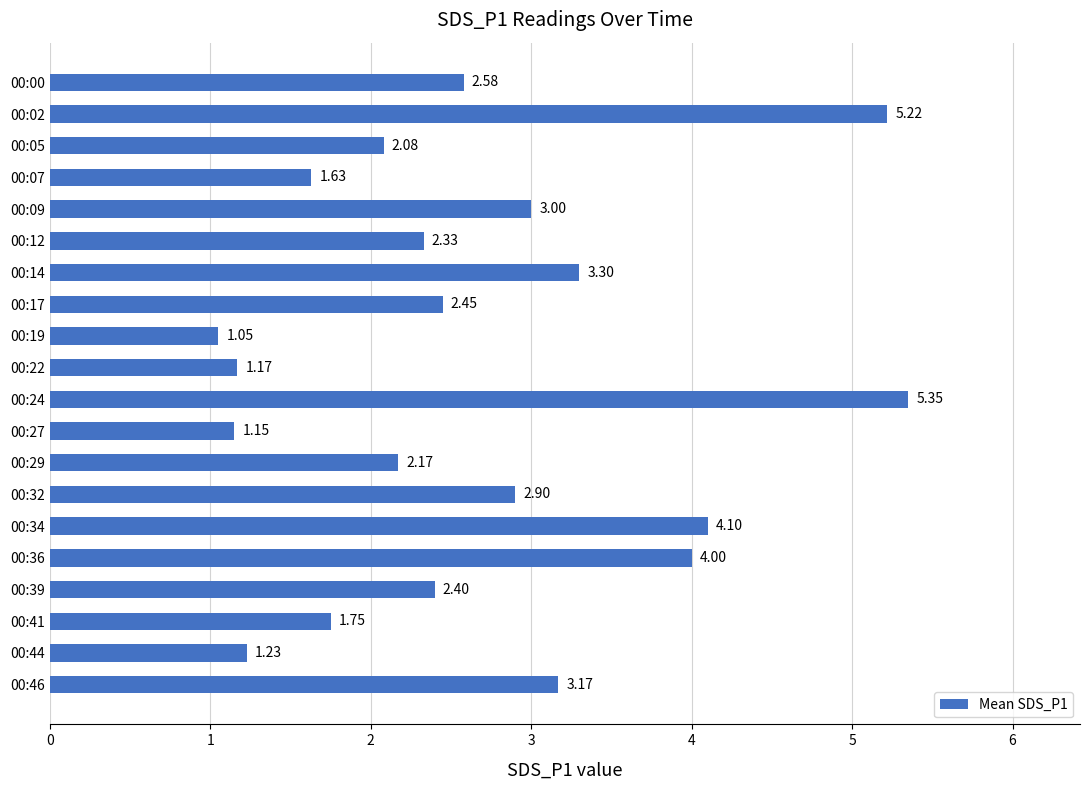

What is the ratio of the value at 00:46 to the value at 00:36?

0.8